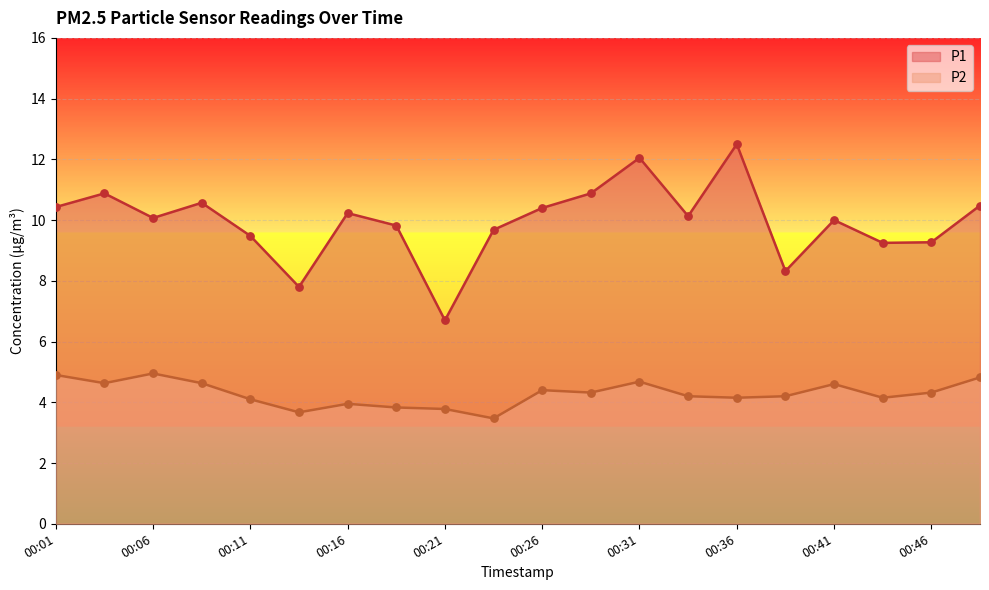

Which series has the largest total across all categories?

P1